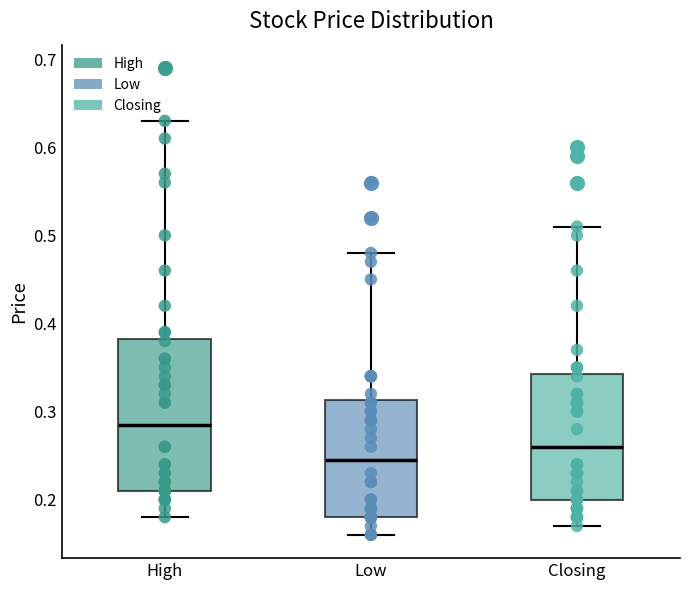

Where does the lower whisker of the box for High end on the y-axis? The values are not printed on the chart, so give them approximately, as read against the axis.

0.18